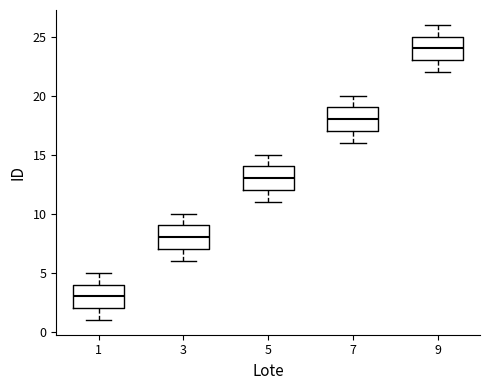

Reading left to right, transcribe this box plot: for each box, give where its median line is, the range the box spans, and where its two whiskers end, as read against the y-axis. The values are not printed on the chart, so give them approximately, as read against the axis.

1: median 3, box 2 to 4, whiskers 1 to 5
3: median 8, box 7 to 9, whiskers 6 to 10
5: median 13, box 12 to 14, whiskers 11 to 15
7: median 18, box 17 to 19, whiskers 16 to 20
9: median 24, box 23 to 25, whiskers 22 to 26